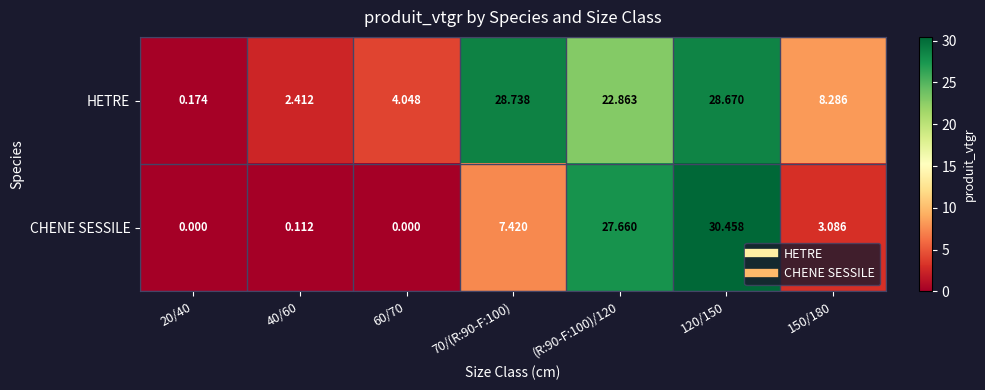

Which series has the largest total across all categories?

HETRE